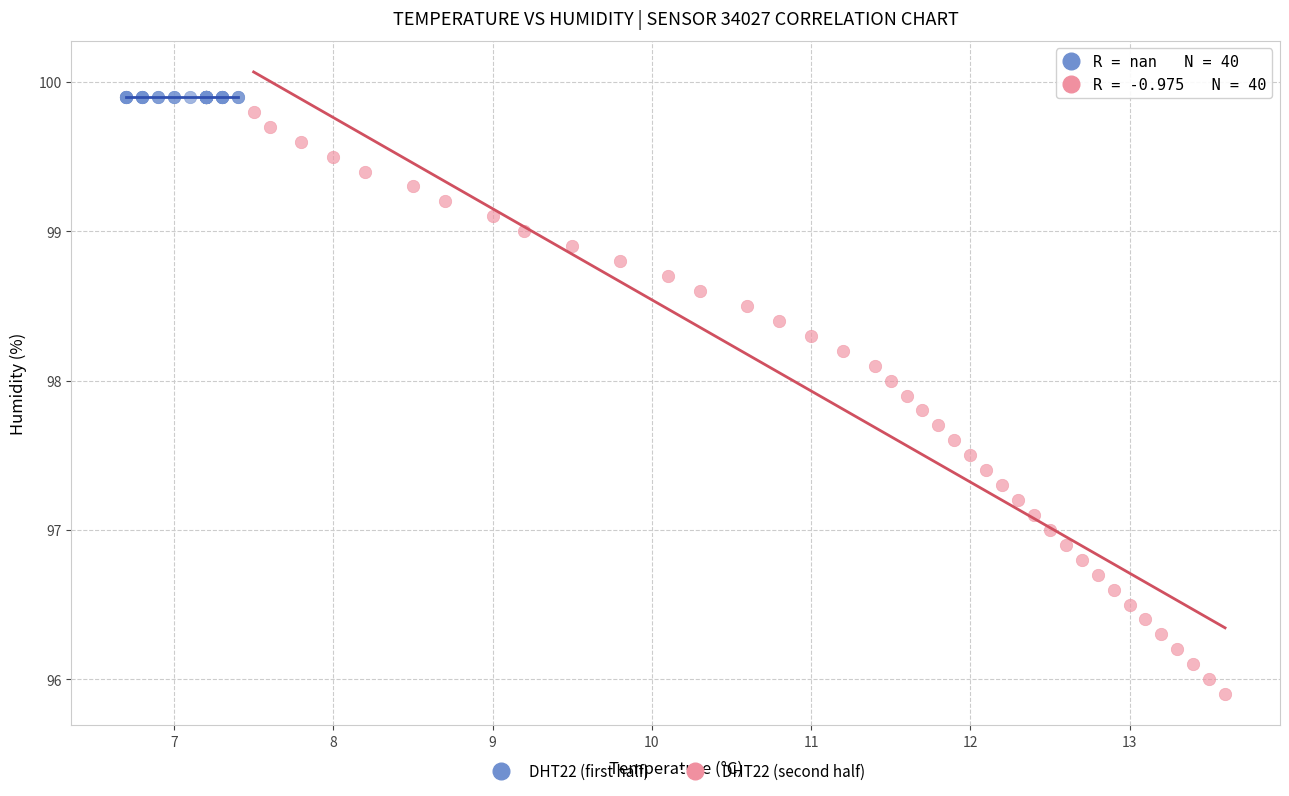

Which series contains the highest Y value?

DHT22 (first half)